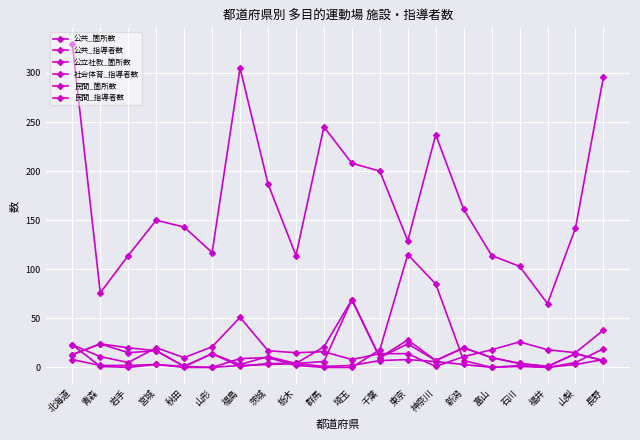

What is the value of the 公立社教_箇所数 point at the 2nd from the left?

11